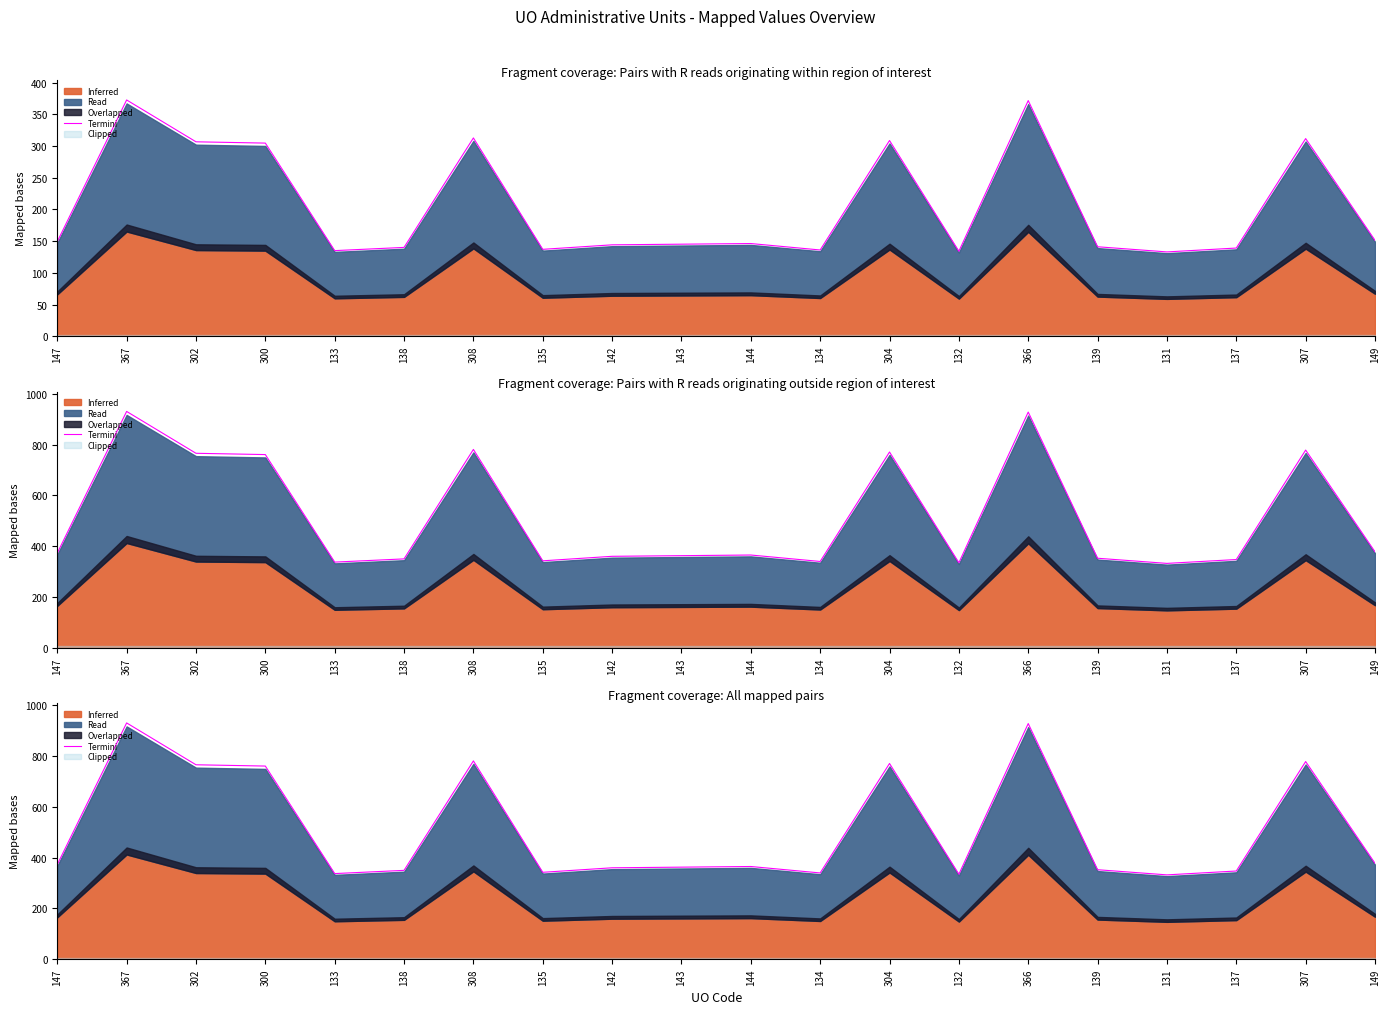

Does the chart display data point markers on the line(s)?

No